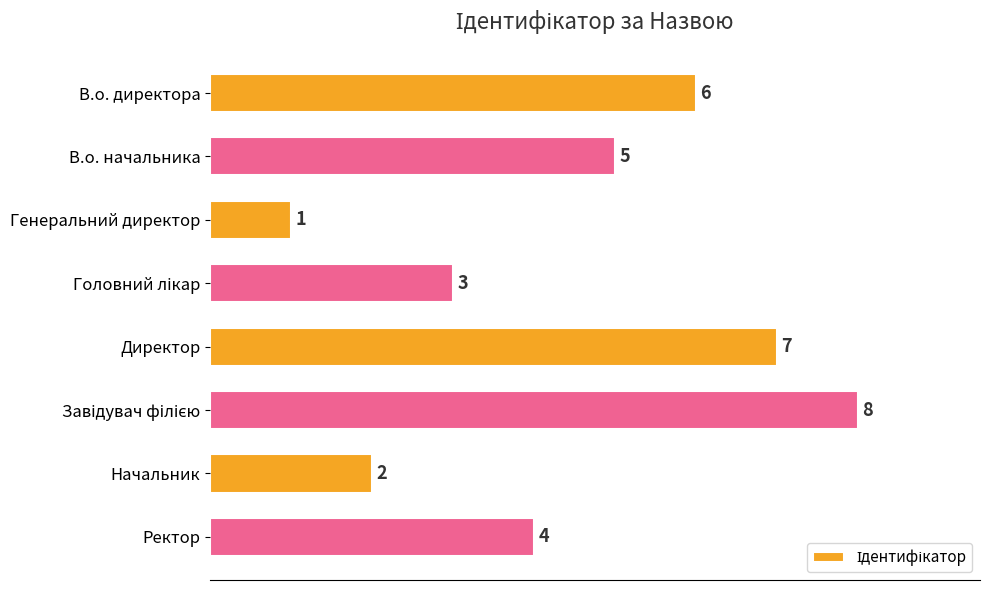

How many values are below 5?

4